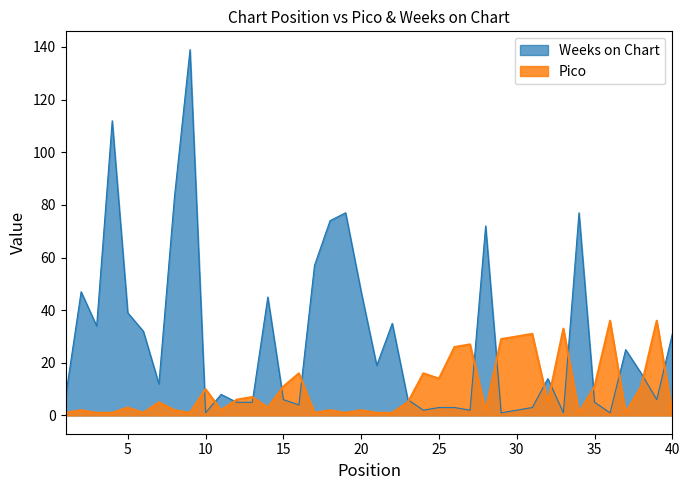

True or false: Pico has a value of 2 at 9.

False